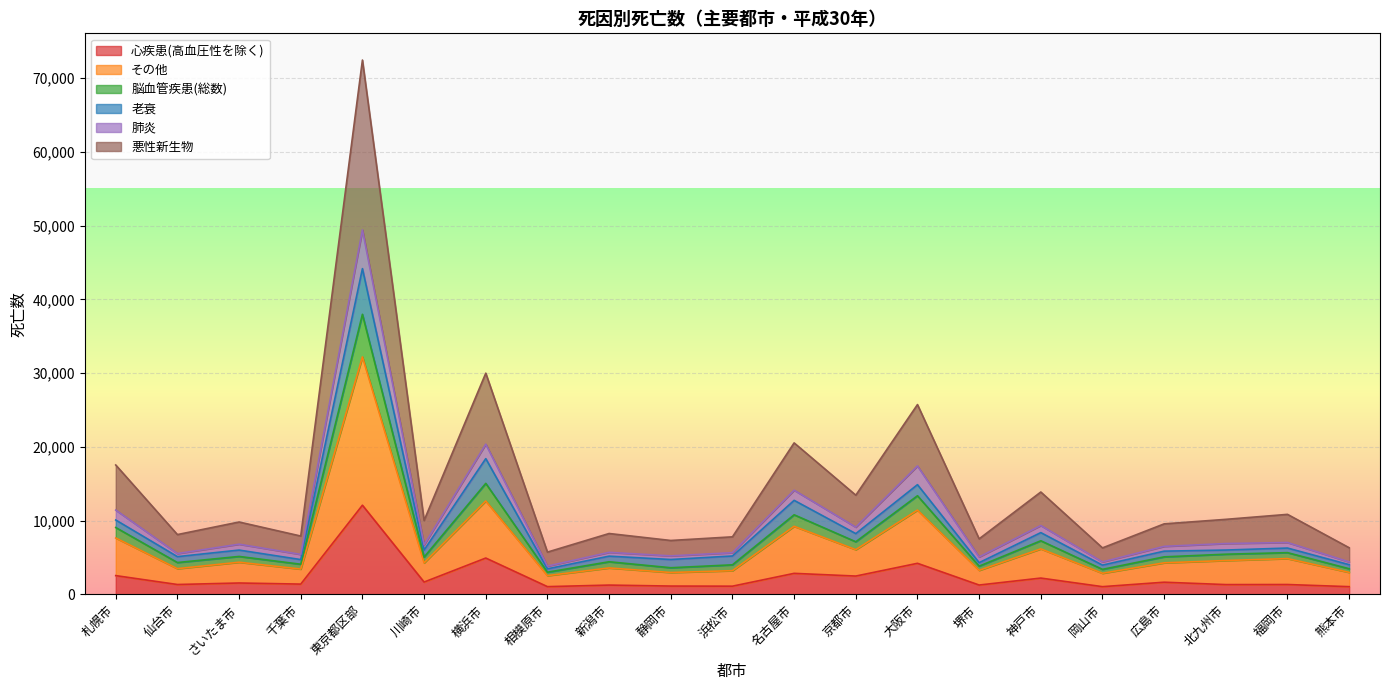

Rank the categories by 心疾患(高血圧性を除く) value from highest to lowest.

東京都区部, 横浜市, 大阪市, 名古屋市, 札幌市, 京都市, 神戸市, 川崎市, 広島市, さいたま市, 千葉市, 仙台市, 福岡市, 北九州市, 堺市, 新潟市, 静岡市, 浜松市, 相模原市, 岡山市, 熊本市